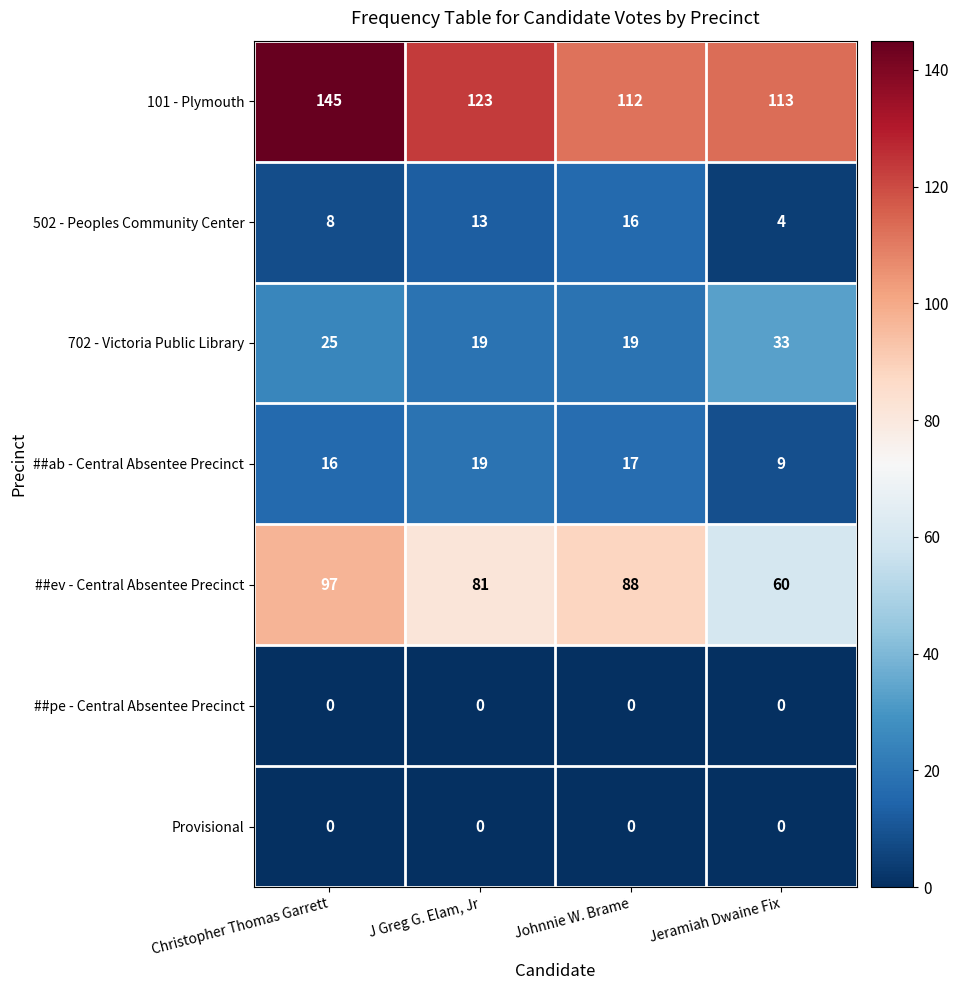

What is the difference between the maximum and minimum values in the ##ev - Central Absentee Precinct series?

37